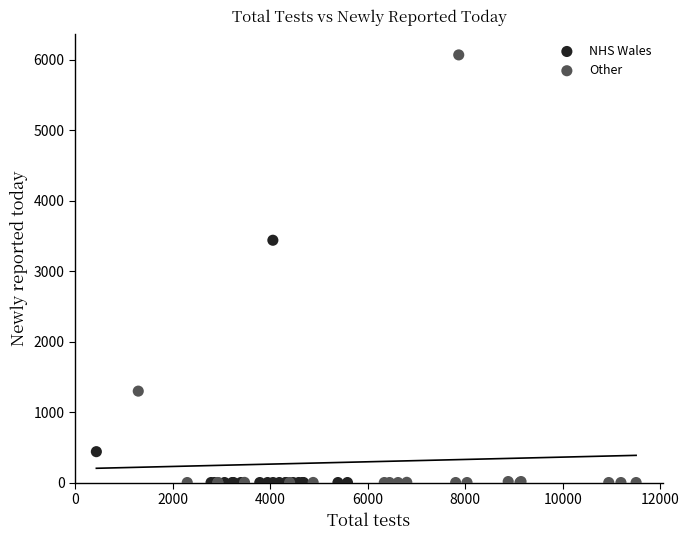

Which series contains the highest Y value?

Other